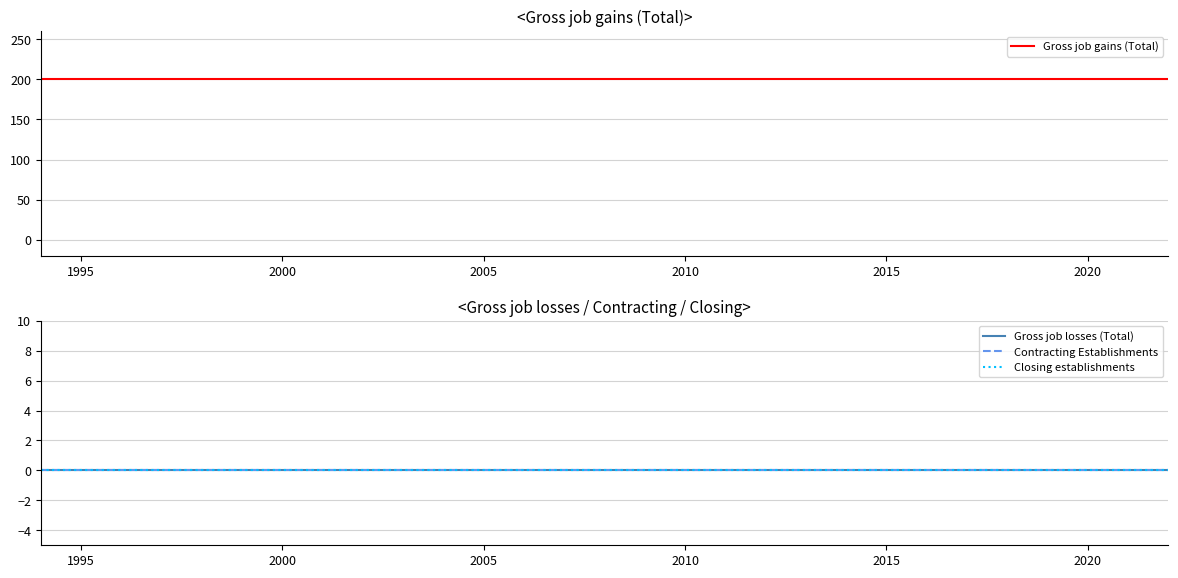

What are all the series names shown in the legend?

Gross job gains (Total), Gross job losses (Total), Contracting Establishments, Closing establishments